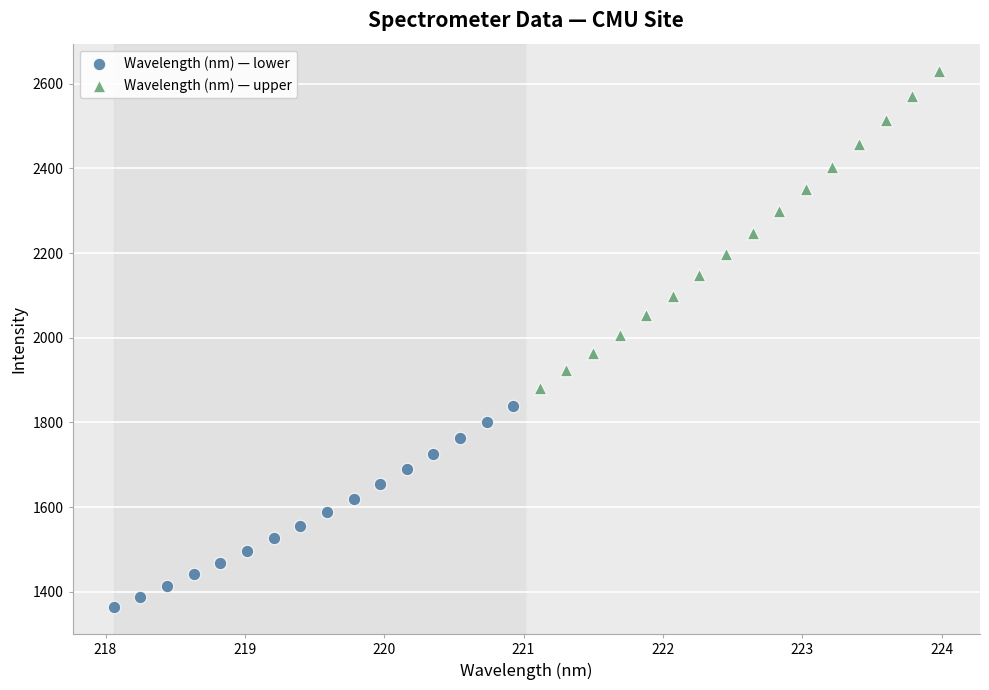

What are all the series names shown in the legend?

Wavelength (nm) — lower, Wavelength (nm) — upper